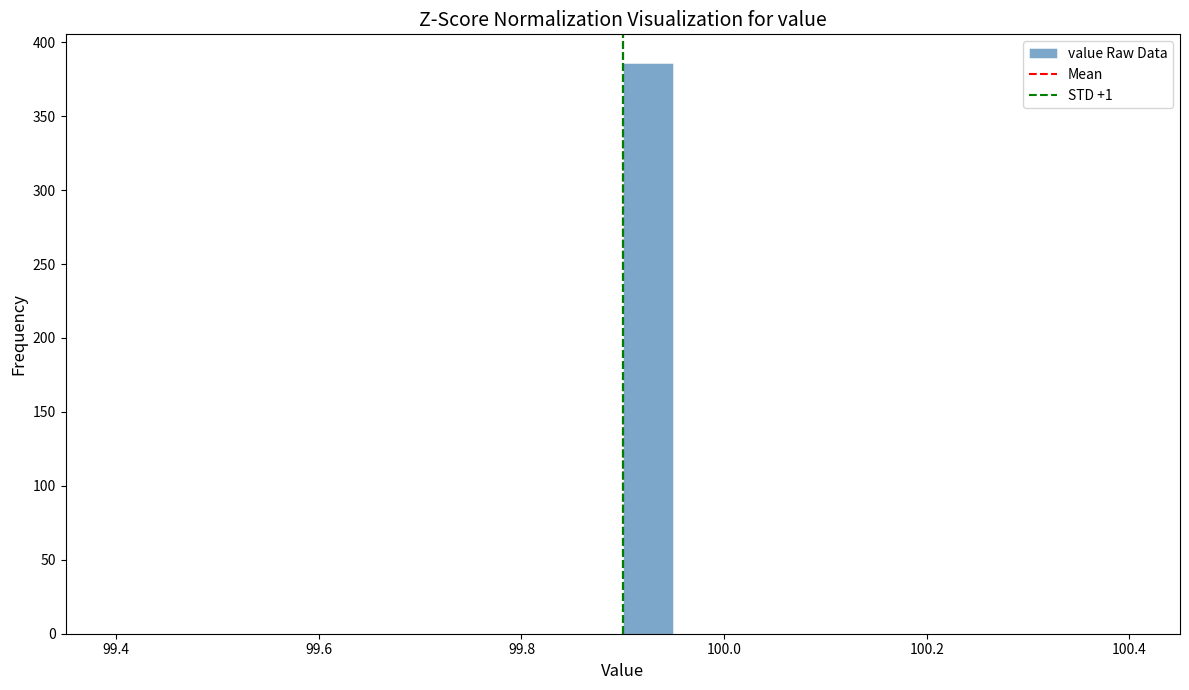

Read against the x-axis, roughly where is the centre of the tallest bar?

99.92